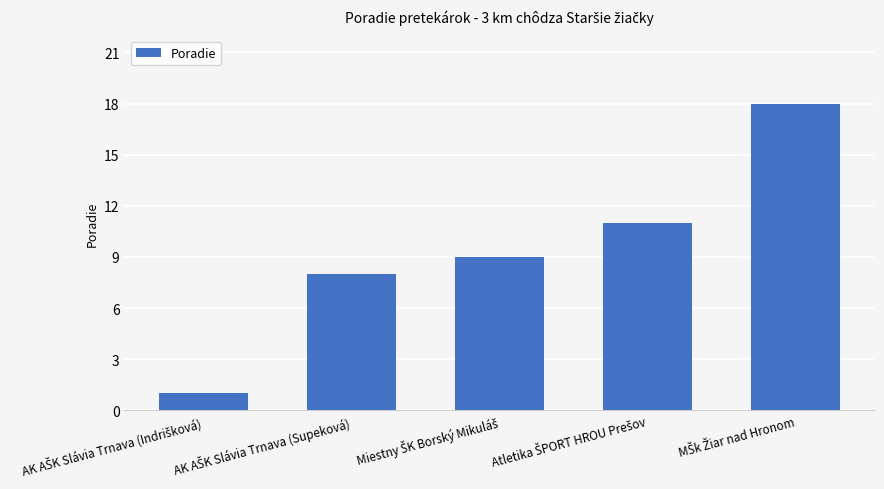

What is the difference between the maximum and minimum values?

17